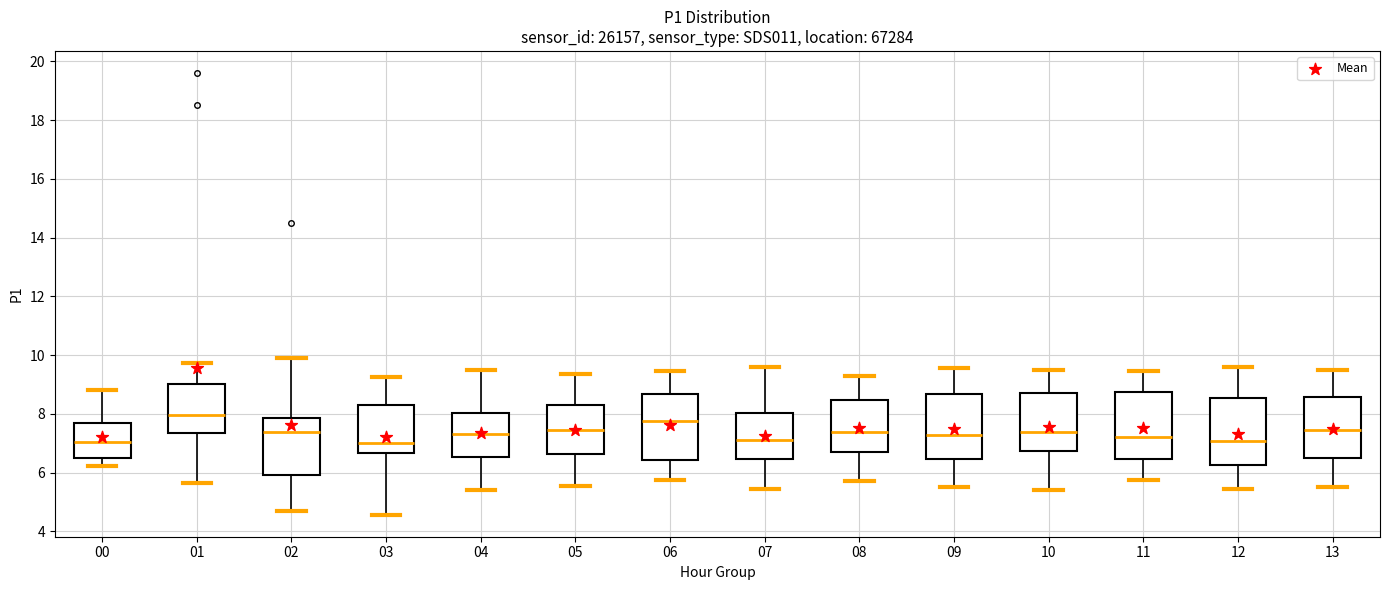

Where does the lower whisker of the box at x = 10 end on the y-axis? The values are not printed on the chart, so give them approximately, as read against the axis.

5.4